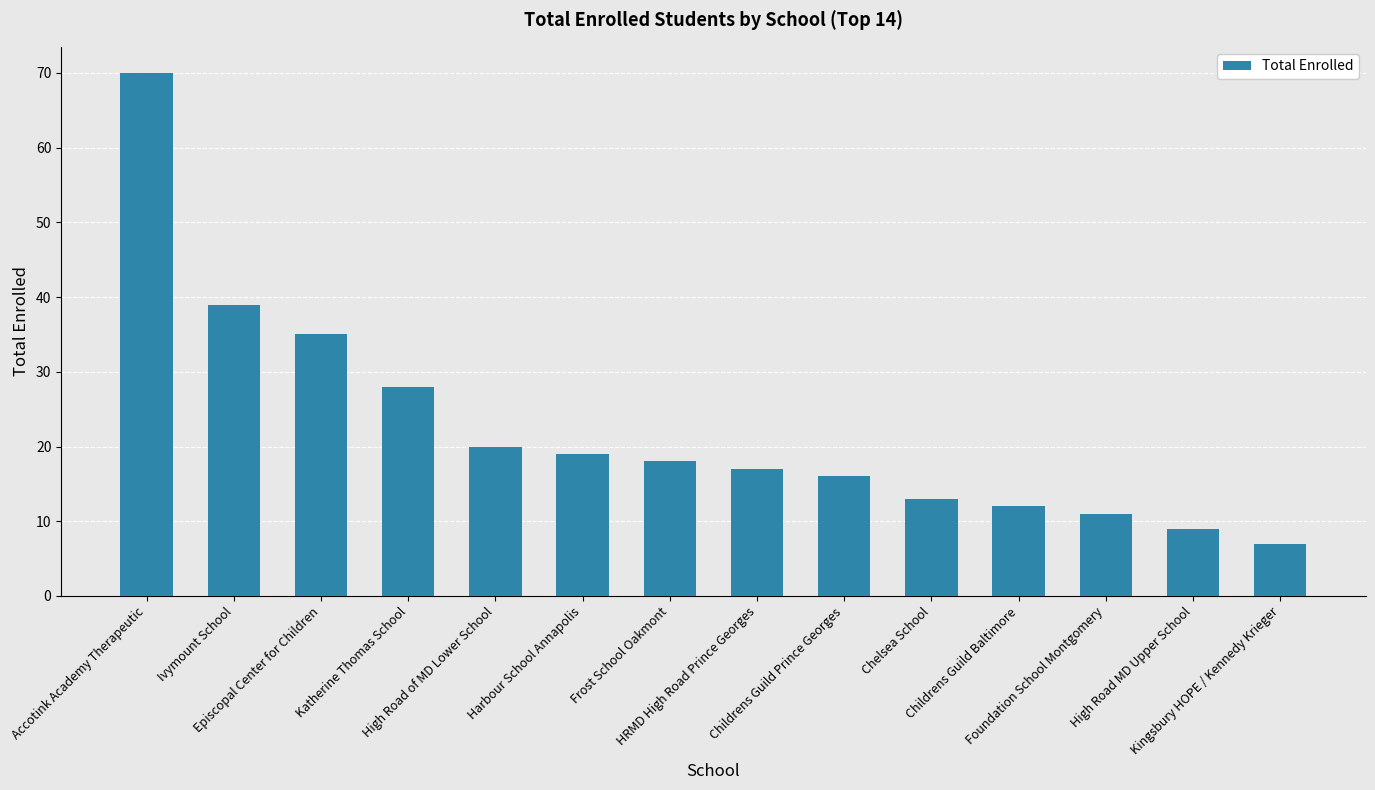

Where is the data nearest to the value 38?

Ivymount School